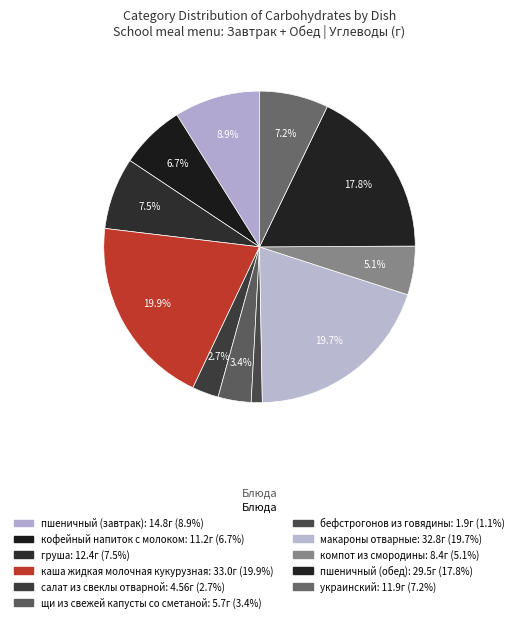

Count the number of slices in the pie.

11